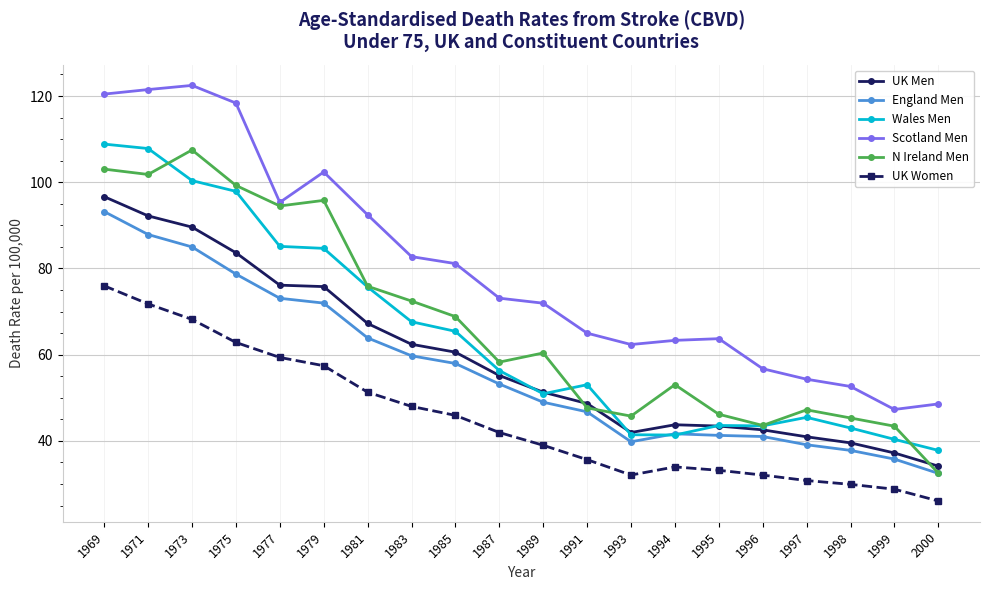

Which category has the lowest value in the England Men series?

2000